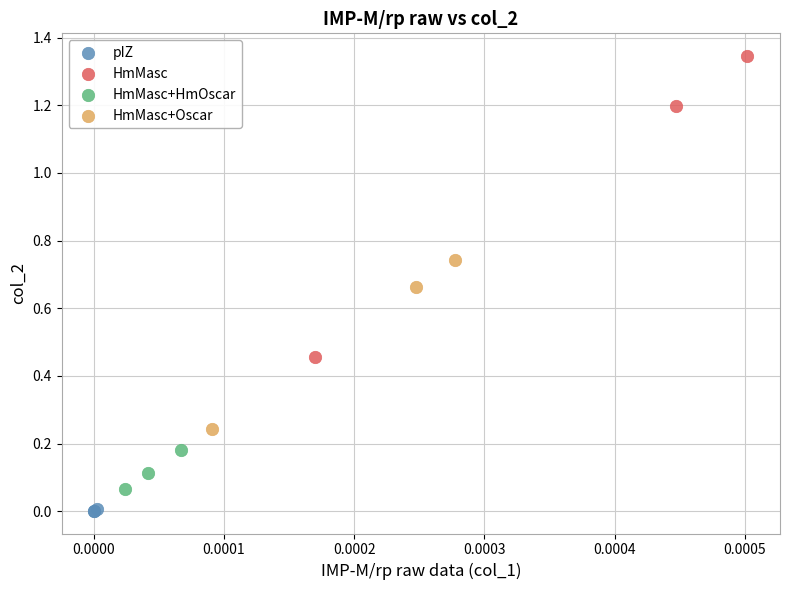

Which series has the widest spread of Y values?

HmMasc